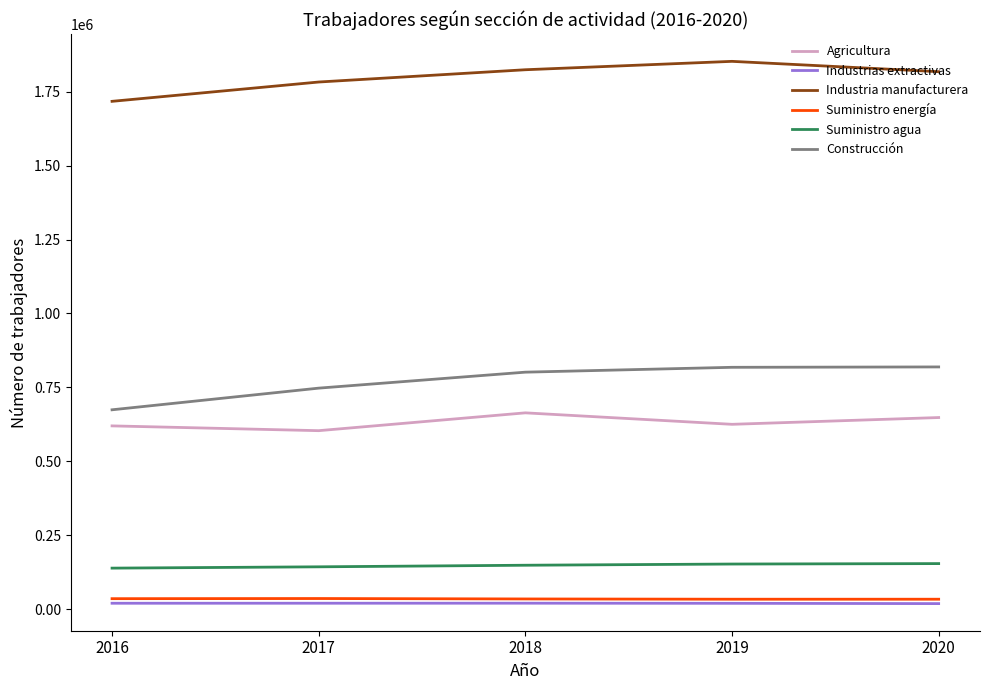

What is the sum of all Industria manufacturera values?

8995452